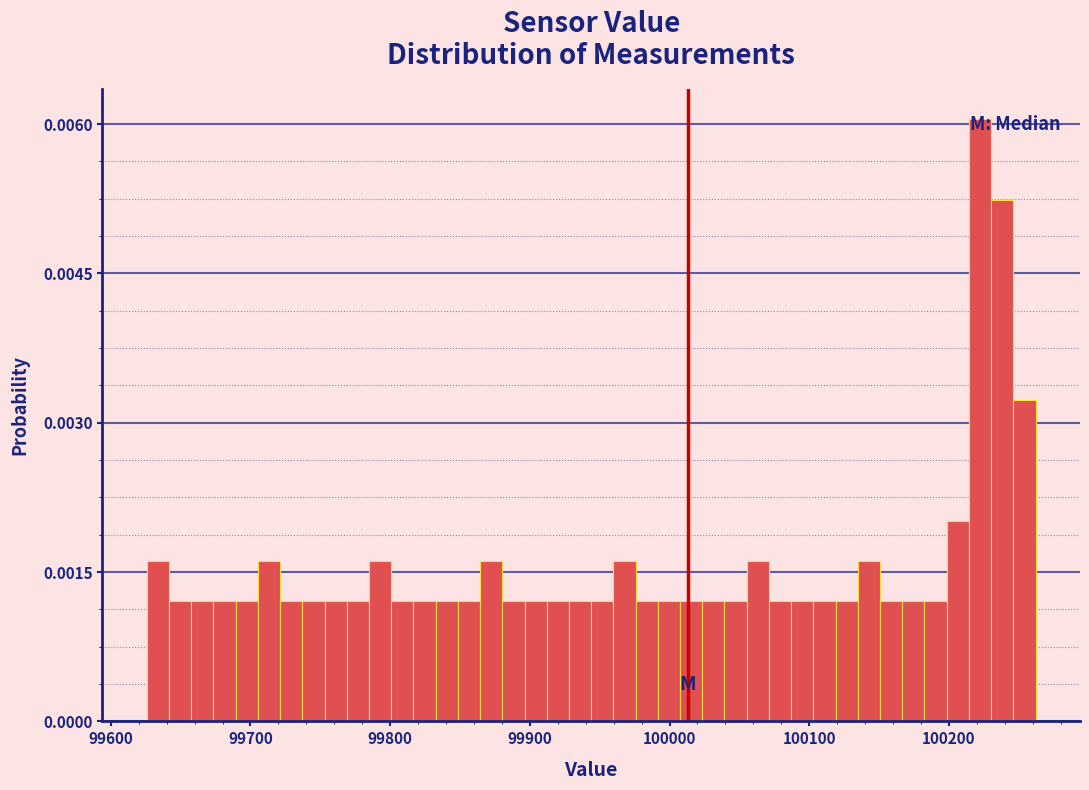

Around what value on the x-axis is the tallest bar? Give the approximate position of its centre, as read against the axis.

100220